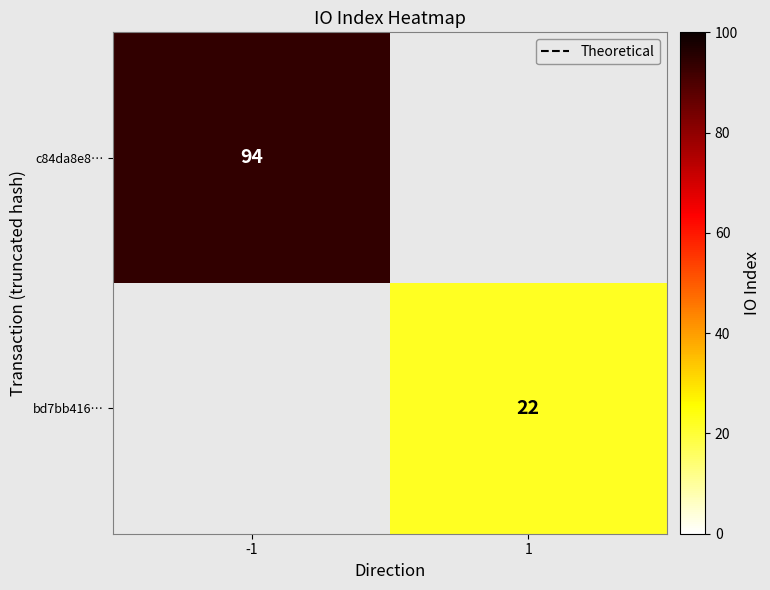

List the labels in order of c84da8e8… value, smallest first.

1, -1